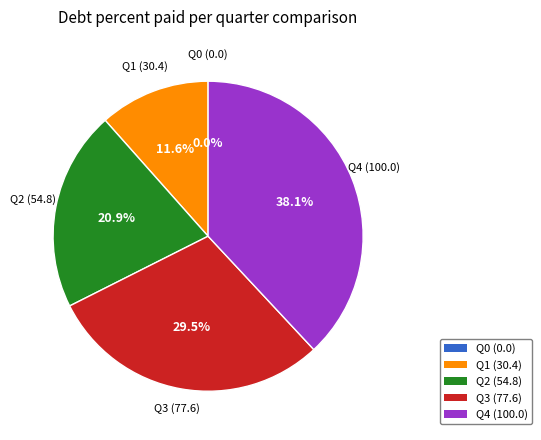

Is it true that Q4 is 51% of the pie?

False